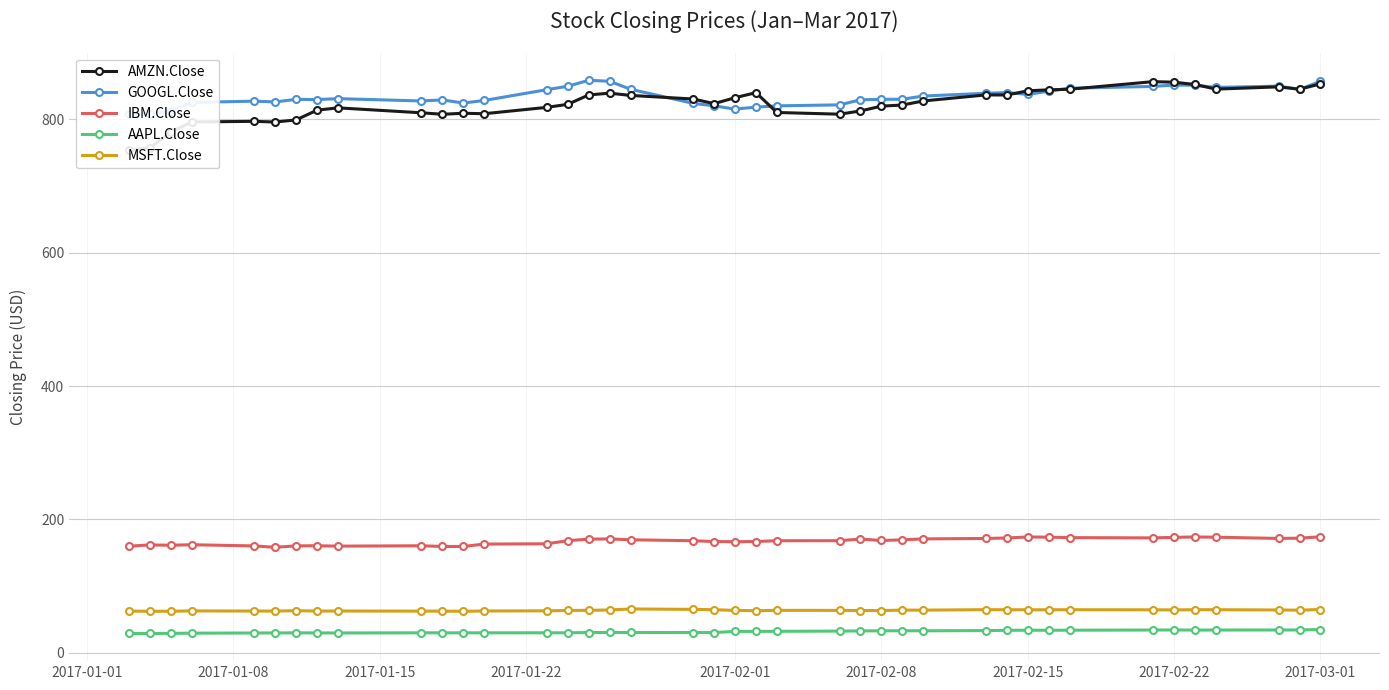

True or false: AAPL.Close has more than 2 interior local peaks.

True